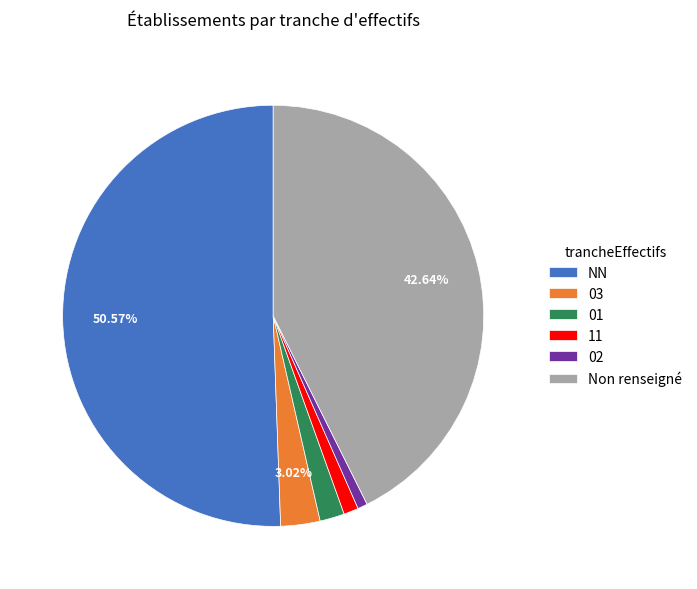

To the nearest percent, what percentage of the pie is 03?

3%